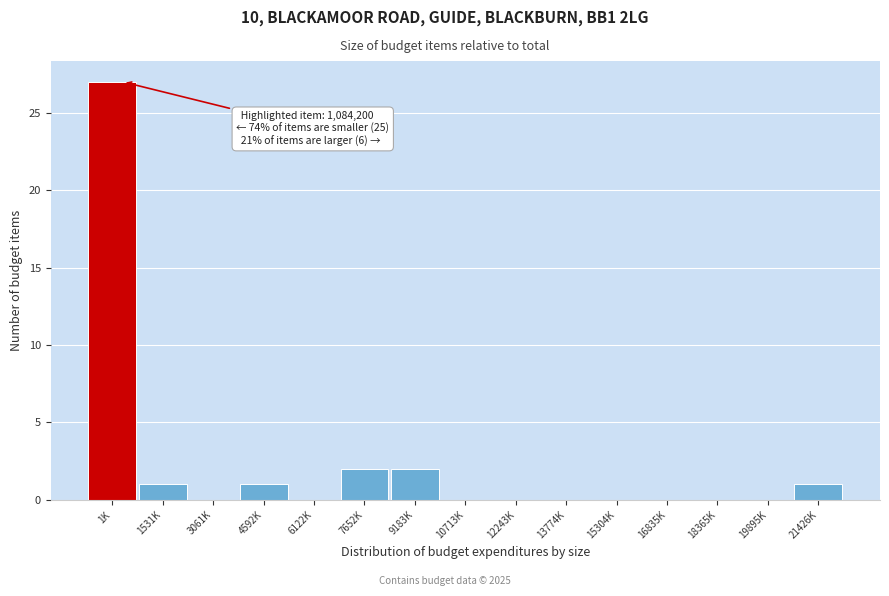

Reading right to left, what are all the values shown in this chart?

21426K=1	19895K=0	18365K=0	16835K=0	15304K=0	13774K=0	12243K=0	10713K=0	9183K=2	7652K=2	6122K=0	4592K=1	3061K=0	1531K=1	1K=27